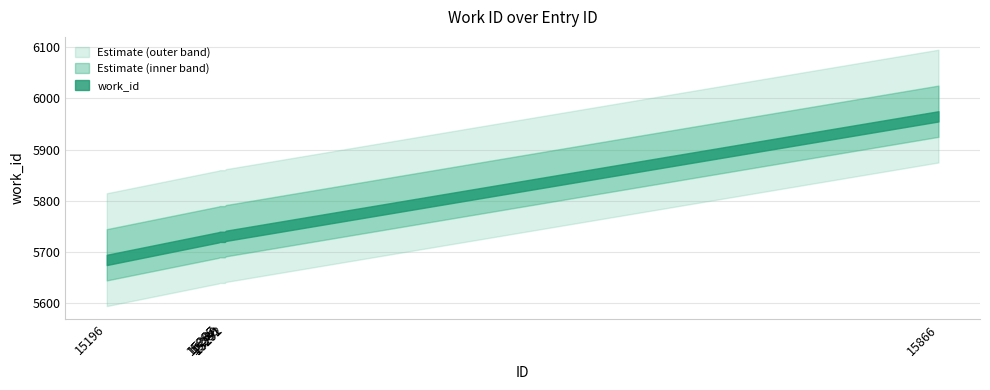

List the labels in order of value, largest first.

15866, 15292, 15287, 15289, 15291, 15286, 15196